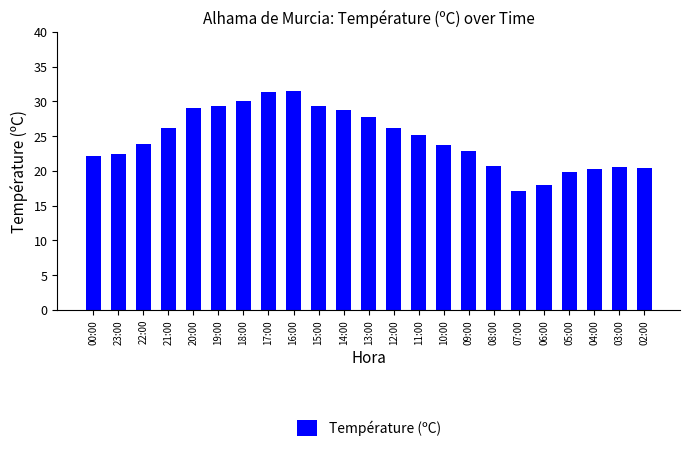

What is the ratio of the value at 04:00 to the value at 09:00?

0.9